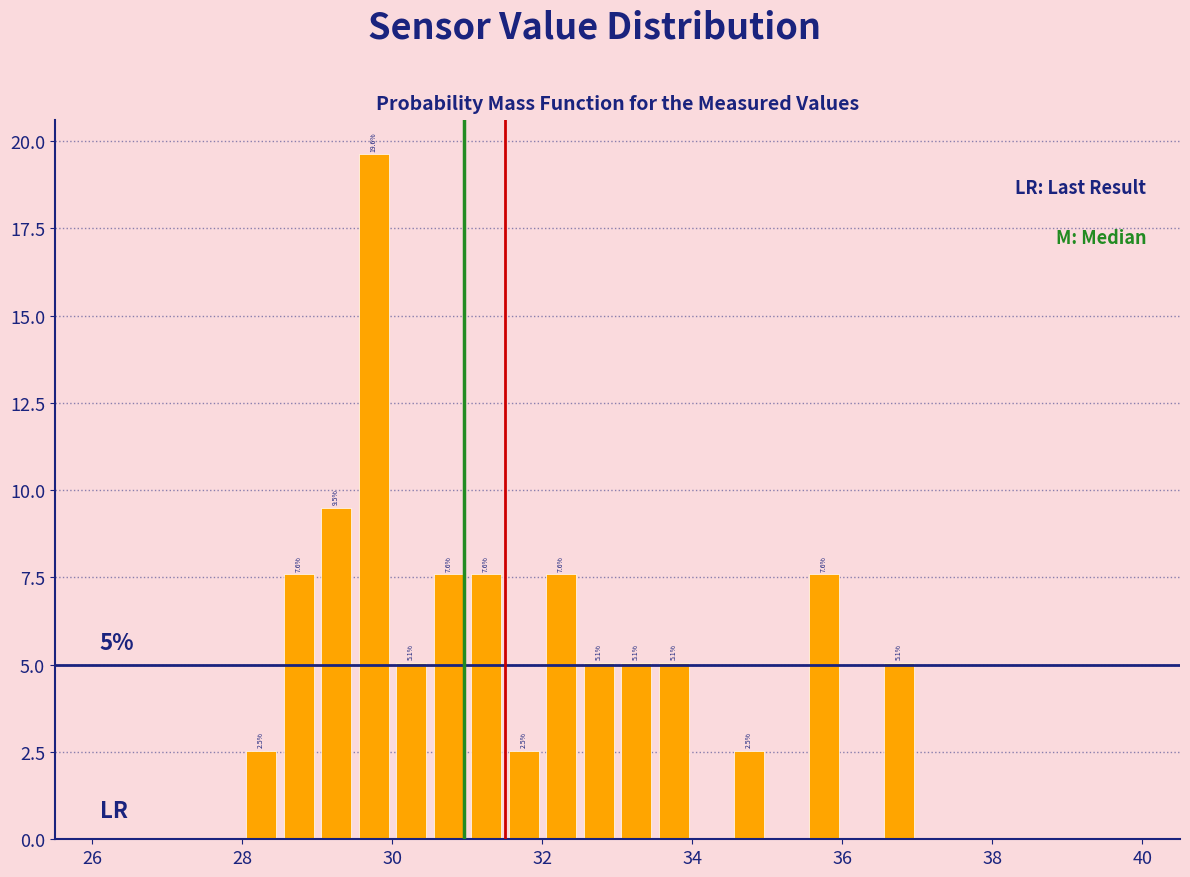

Read against the x-axis, roughly where is the centre of the tallest bar?

29.8